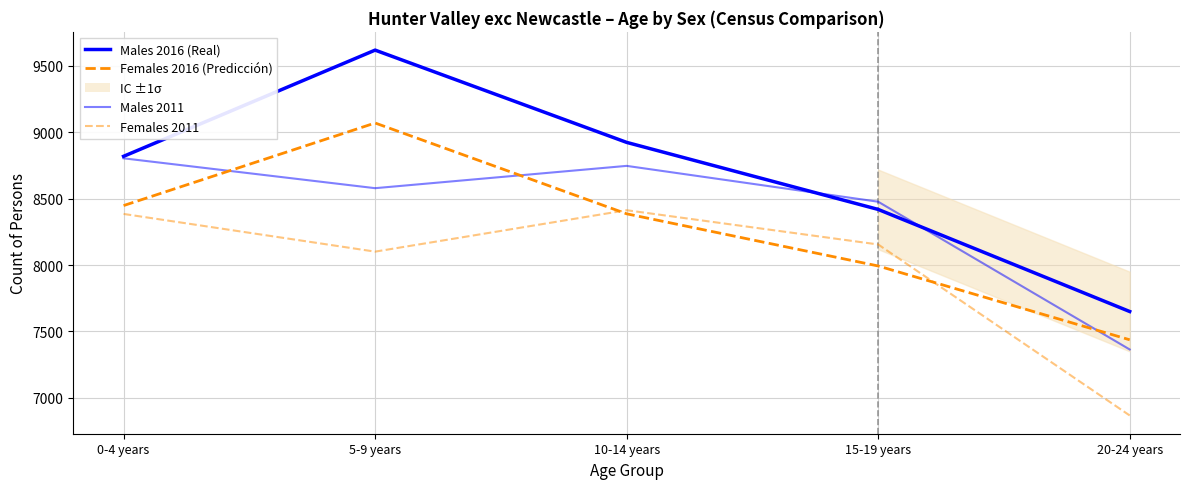

How many interior local peaks does the Females 2011 series have?

1